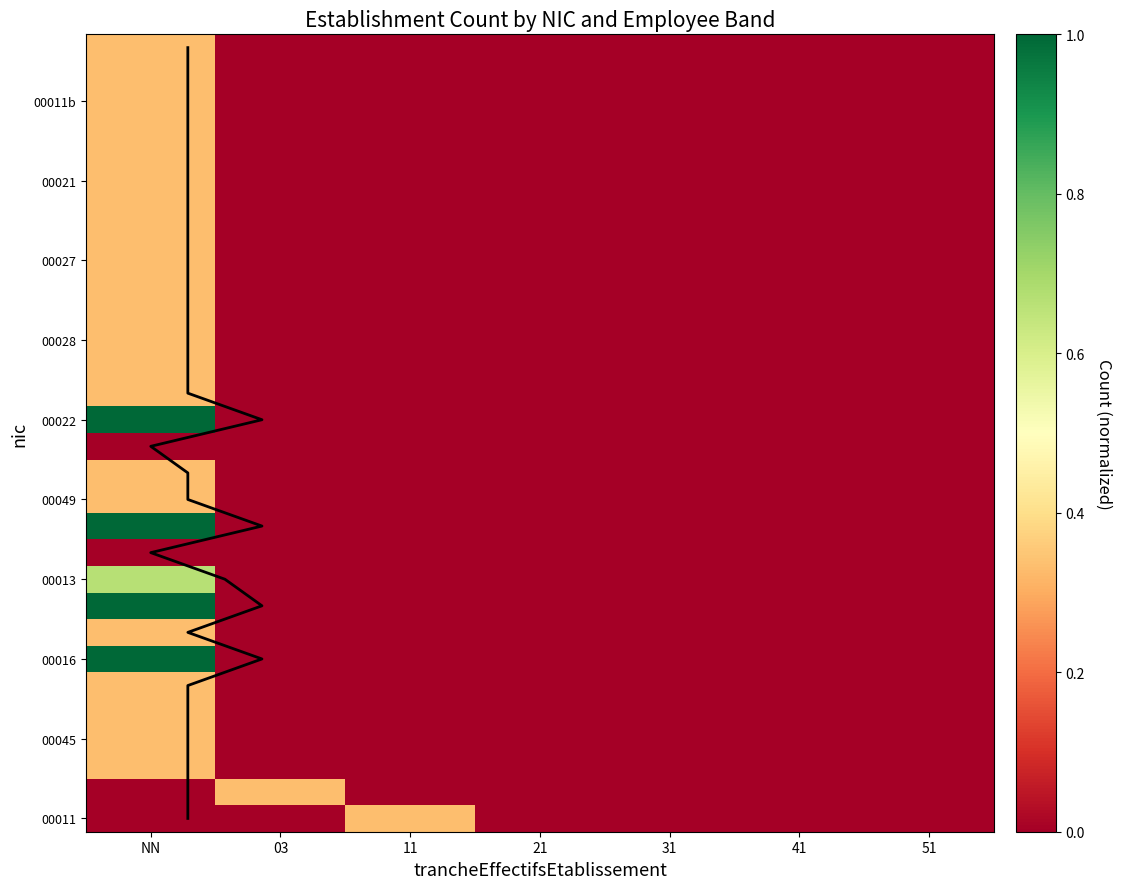

How many series are shown in this chart?

28